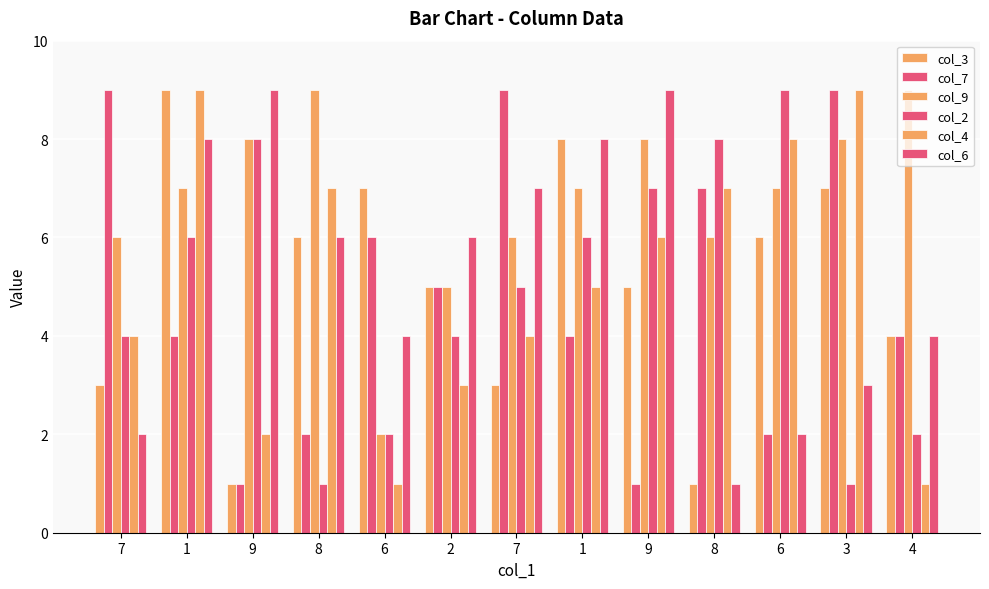

True or false: col_2 has a value of 4 at 7.

True